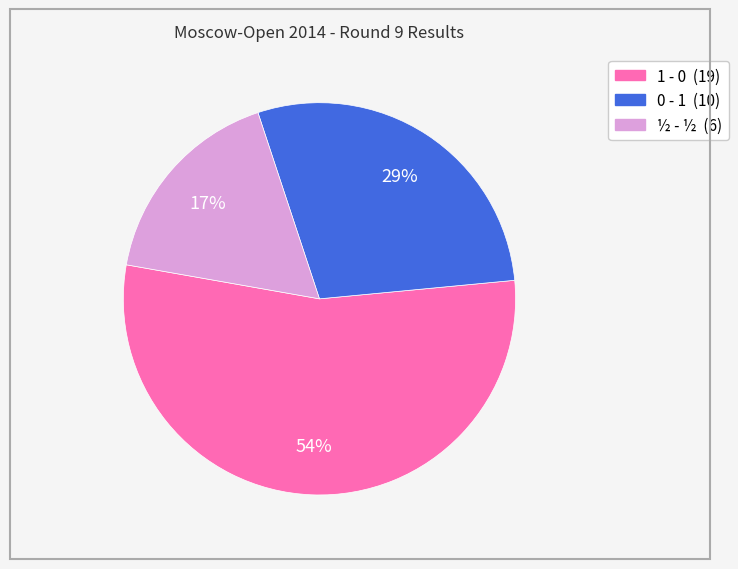

Do ½ - ½ and 0 - 1 together represent more than half of the pie?

No